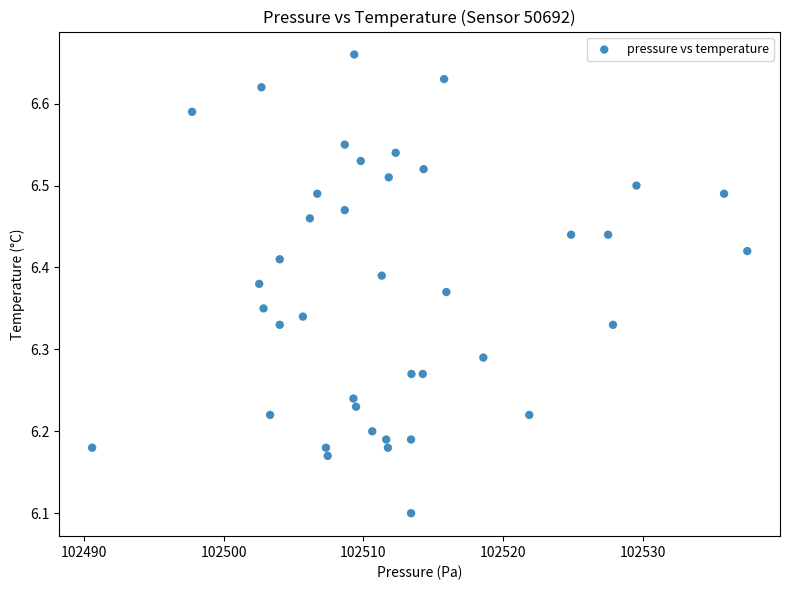

What is the range of Y values (max minus min)?

0.6